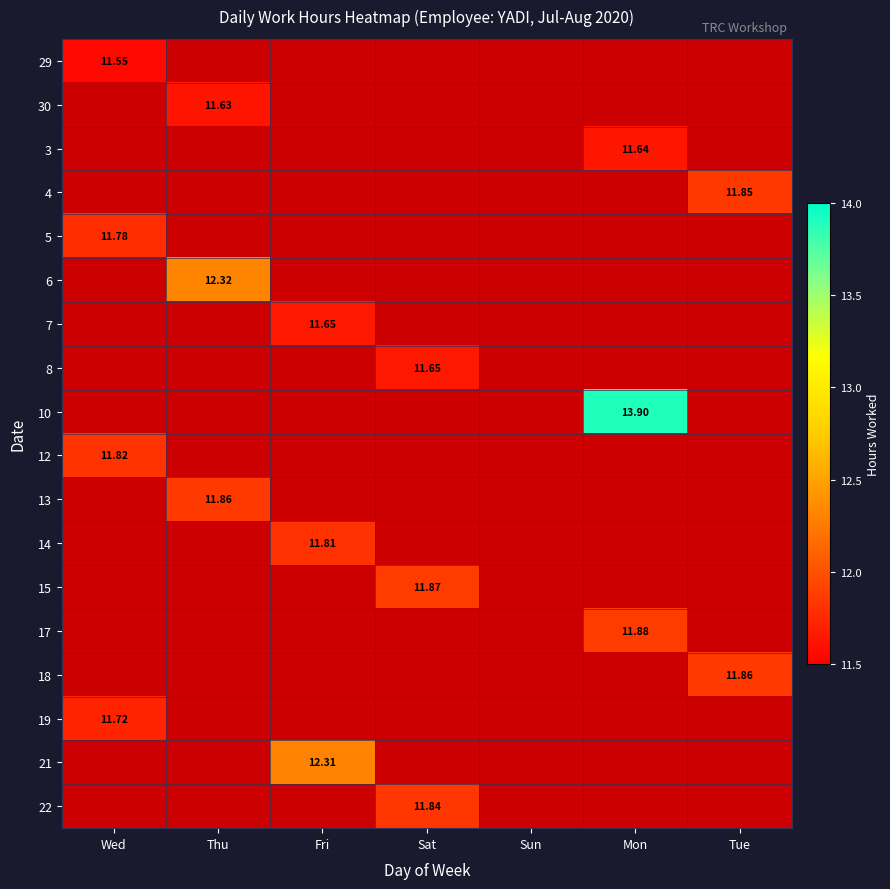

At how many categories does at least one series exceed 12?

3